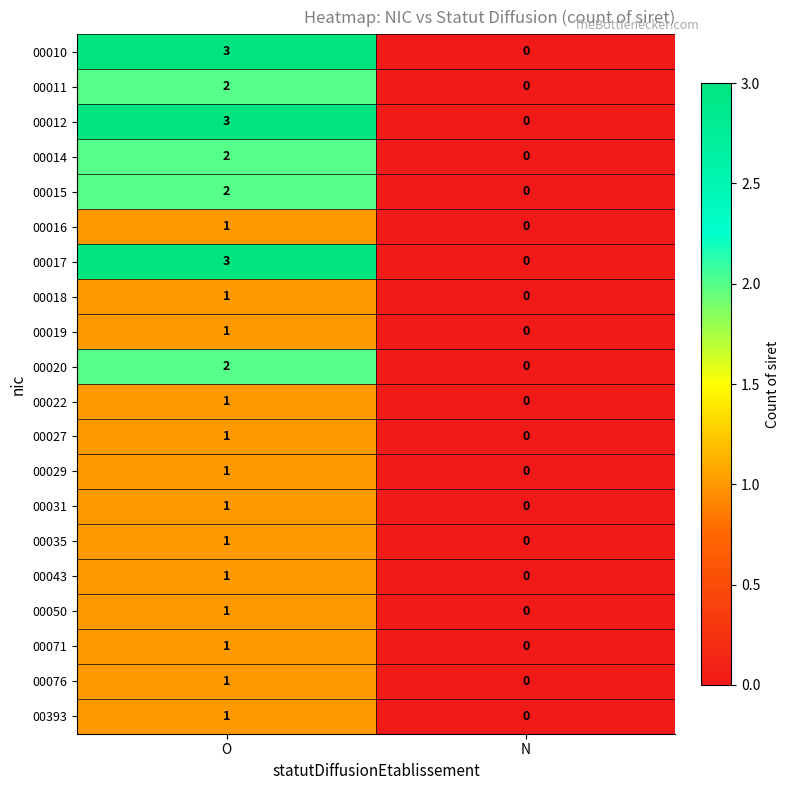

The value of 00011 at N is 0. True or false?

True